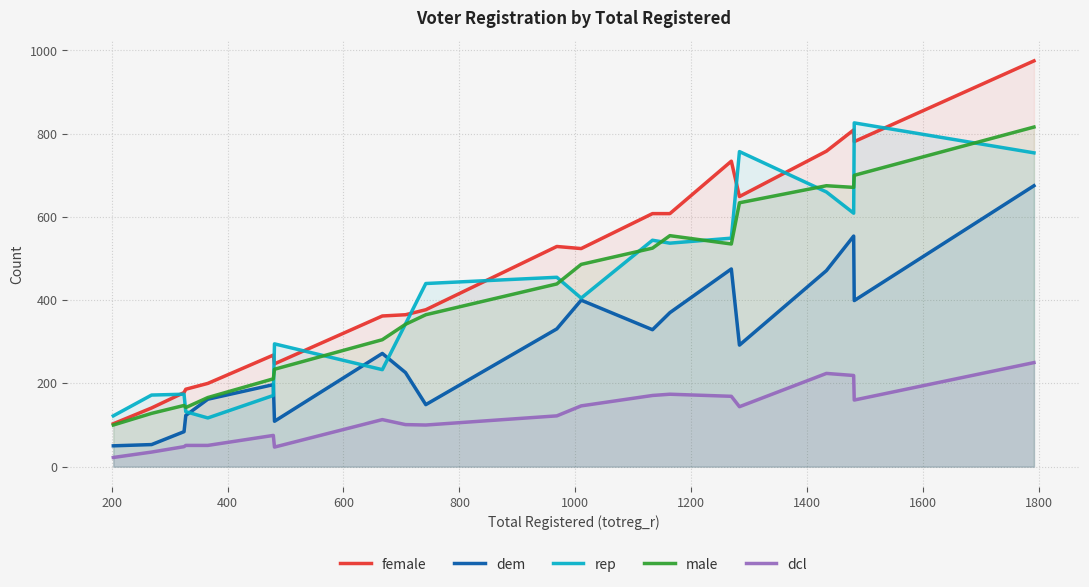

Which series has the largest total across all categories?

female